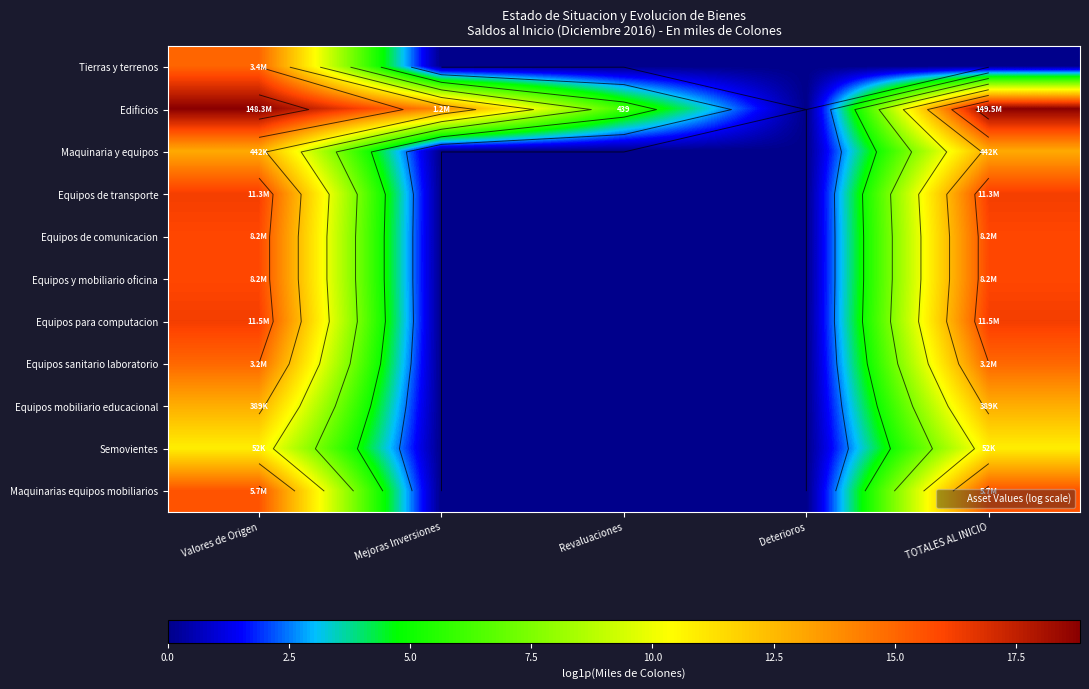

Rank the categories by Edificios value from highest to lowest.

TOTALES AL INICIO, Valores de Origen, Mejoras Inversiones, Revaluaciones, Deterioros